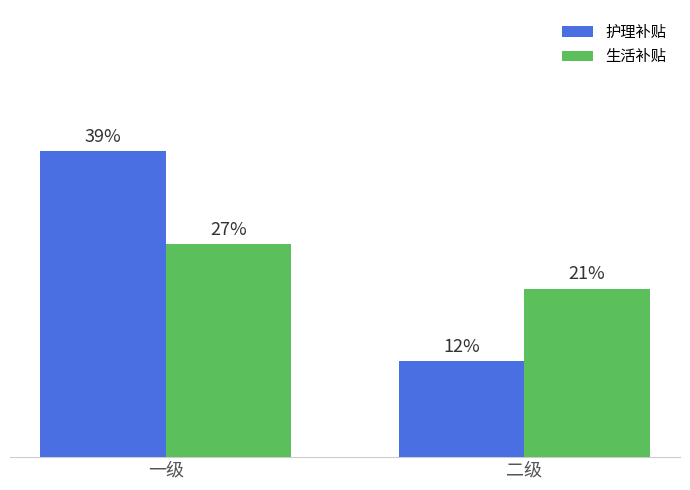

The value of 护理补贴 at 二级 is 19. True or false?

False